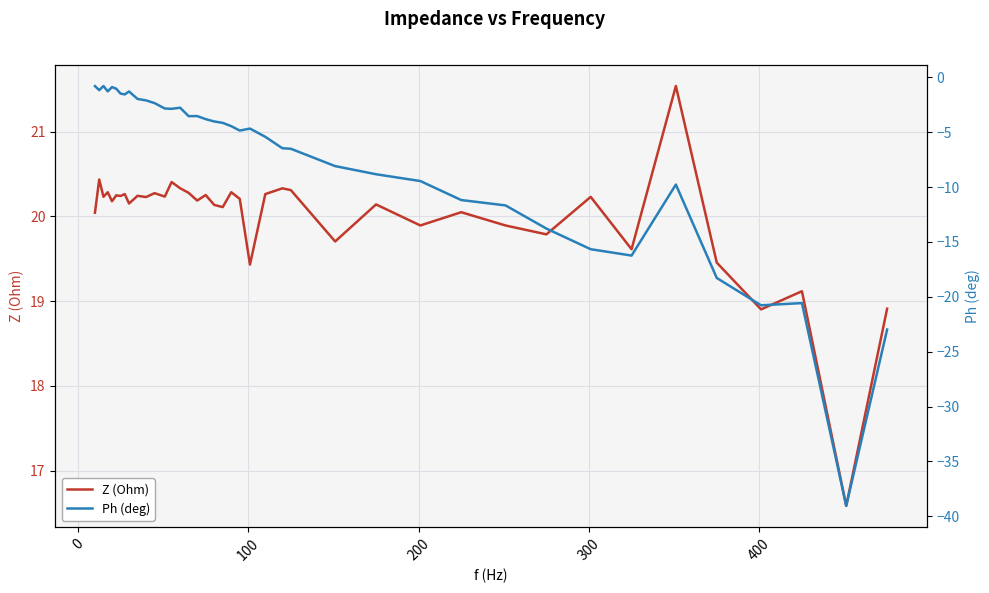

Rank the series by their average value, from lowest to highest.

Ph (deg), Z (Ohm)